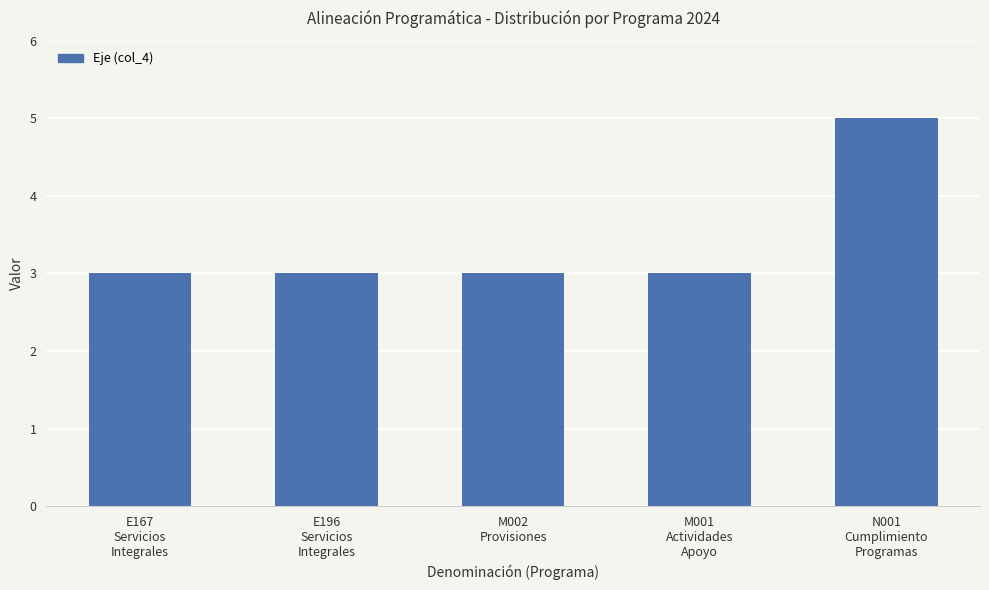

The value at E196
Servicios
Integrales is 4. True or false?

False